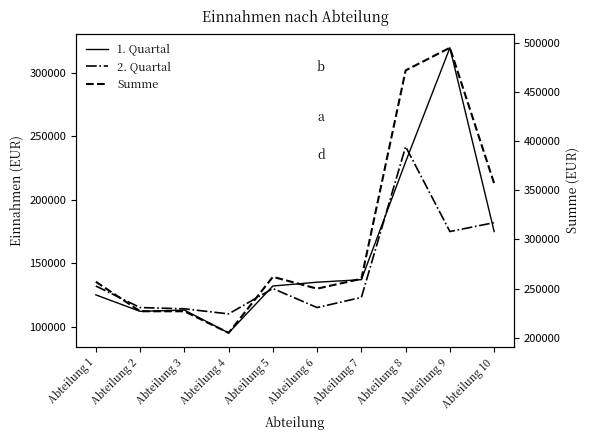

List the labels in order of 1. Quartal value, largest first.

Abteilung 9, Abteilung 8, Abteilung 10, Abteilung 7, Abteilung 6, Abteilung 5, Abteilung 1, Abteilung 3, Abteilung 2, Abteilung 4